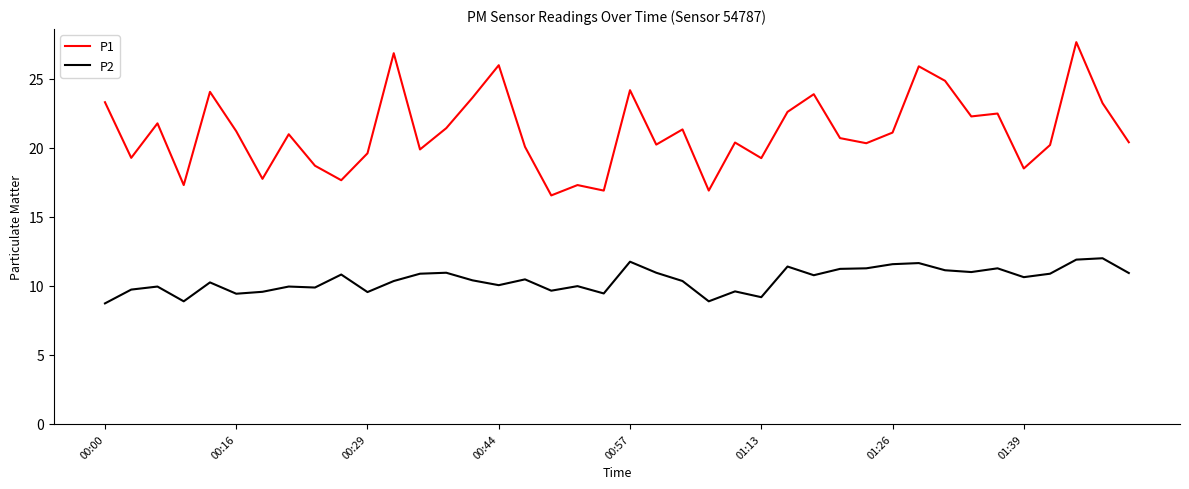

True or false: P2 and P1 cross at least once.

False